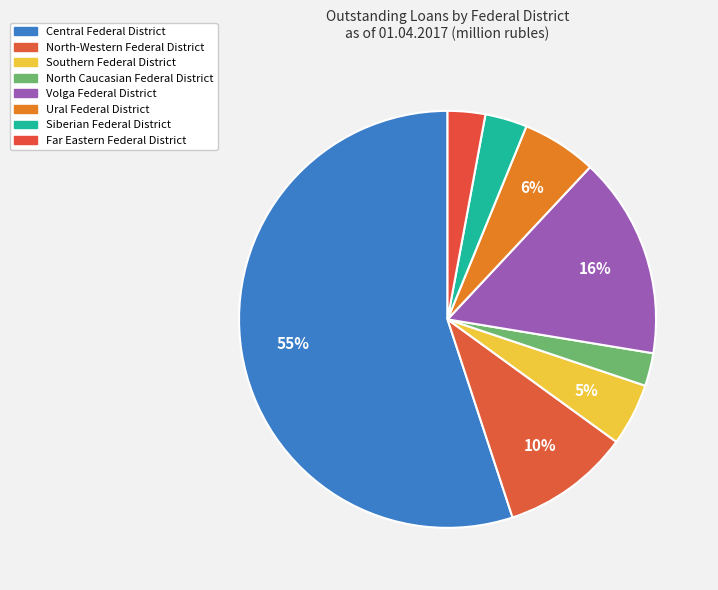

How many slices are in this pie chart?

8